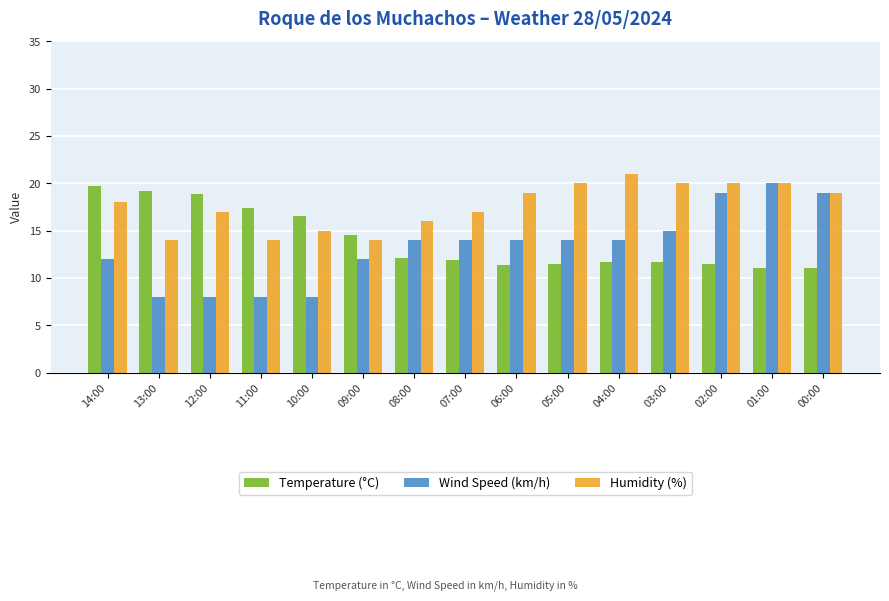

At which label is Temperature (°C) closest to 15?

09:00